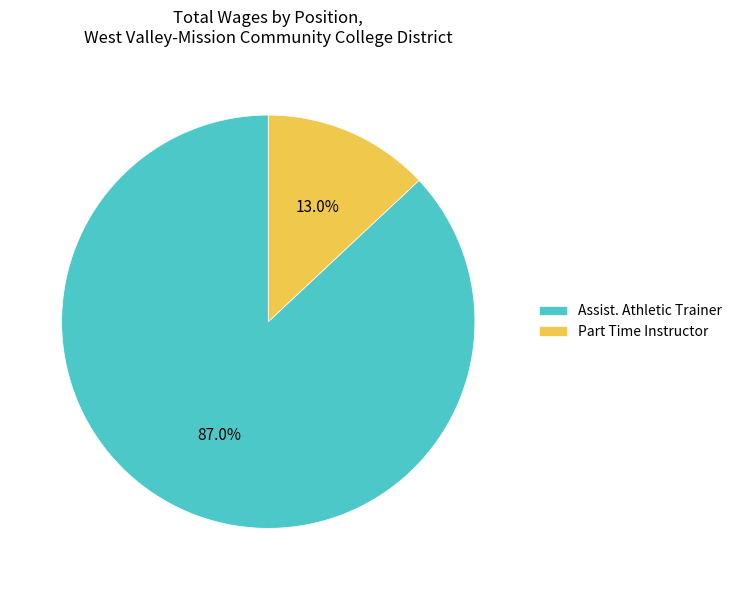

To the nearest percent, what is the combined percentage of Assist. Athletic Trainer and Part Time Instructor?

100%